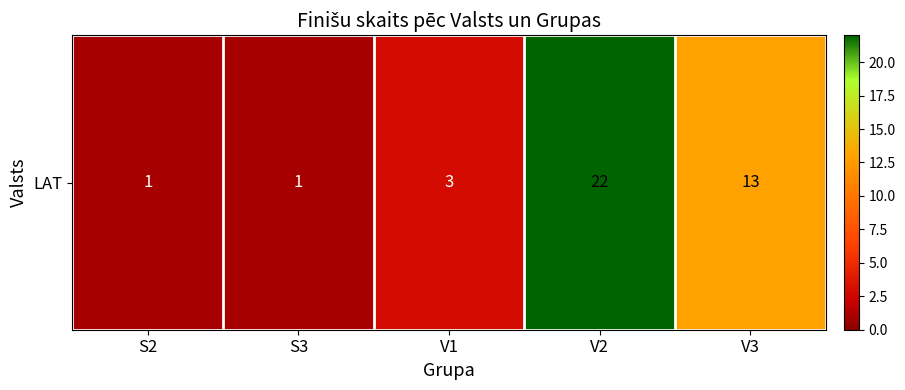

Reading left to right, list all the values displayed in this chart.

1	1	3	22	13